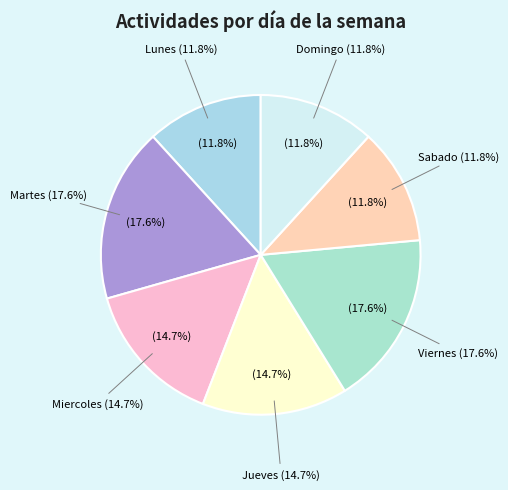

Is it true that Lunes is 13% of the pie?

False